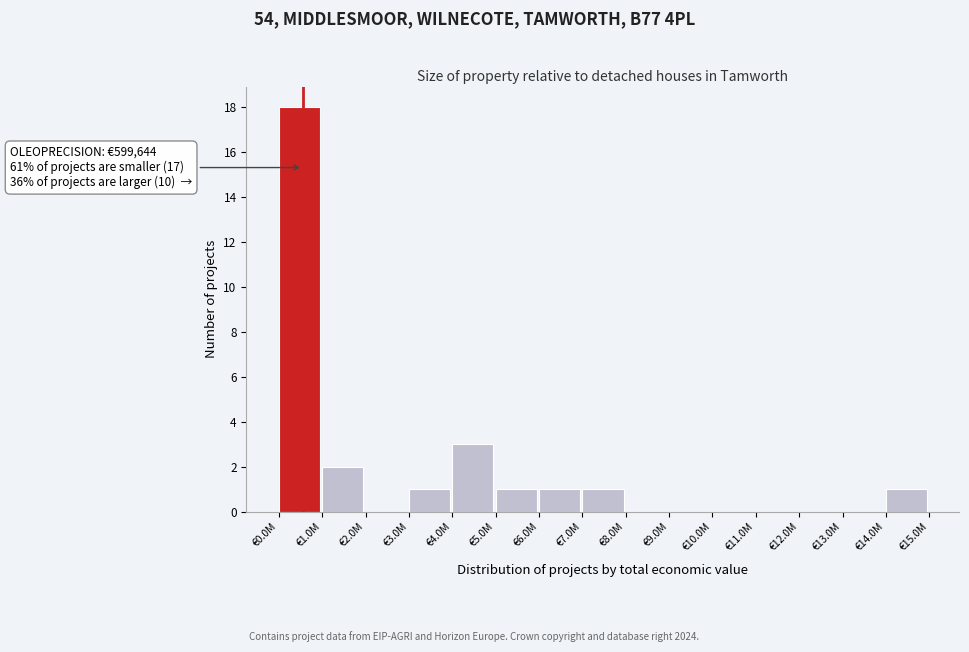

Reading left to right, what are all the values shown in this chart?

€0.0M=18	€1.0M=2	€2.0M=0	€3.0M=1	€4.0M=3	€5.0M=1	€6.0M=1	€7.0M=1	€8.0M=0	€9.0M=0	€10.0M=0	€11.0M=0	€12.0M=0	€13.0M=0	€14.0M=1